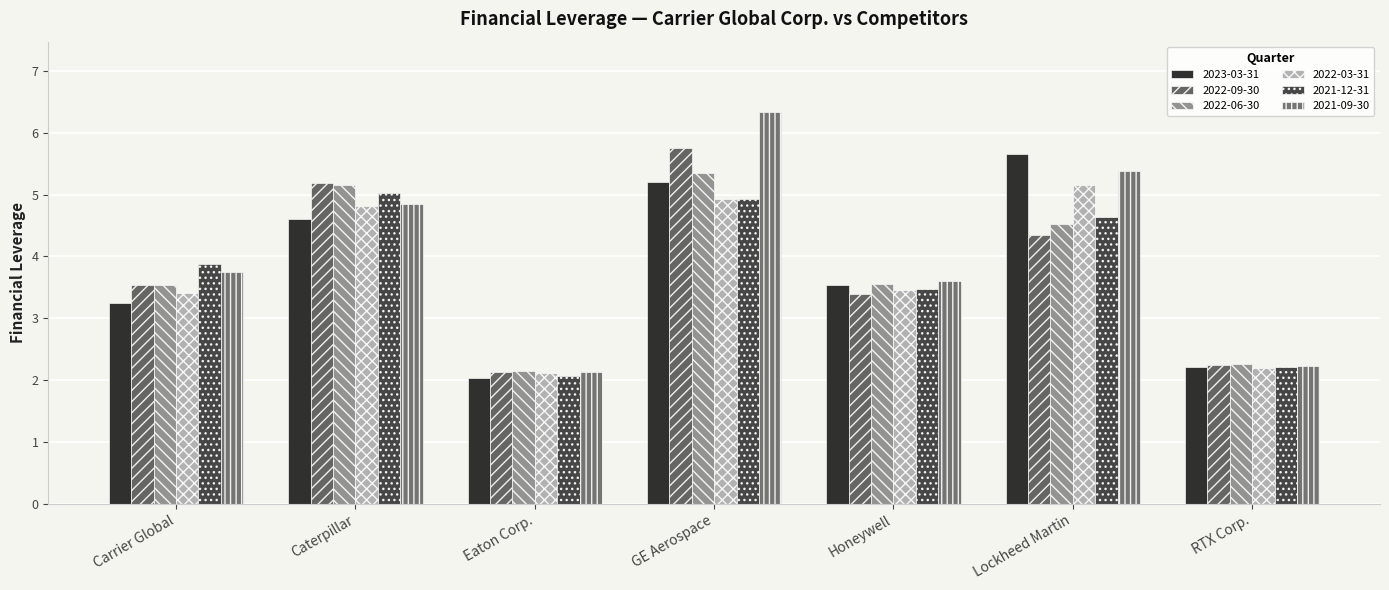

What is the sum of the 2023-03-31 values at GE Aerospace and Honeywell?

8.7